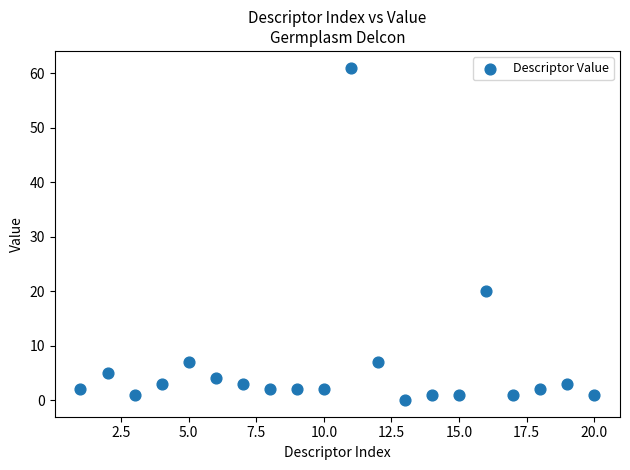

What is the range of X values (max minus min)?

19